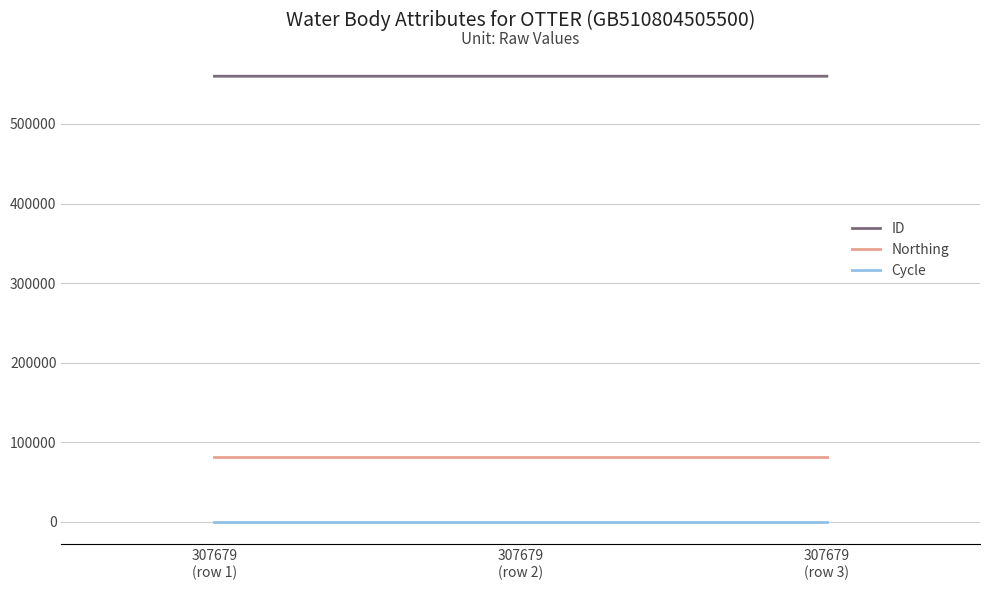

Count the ID values in the range 559988 to 559991.

3